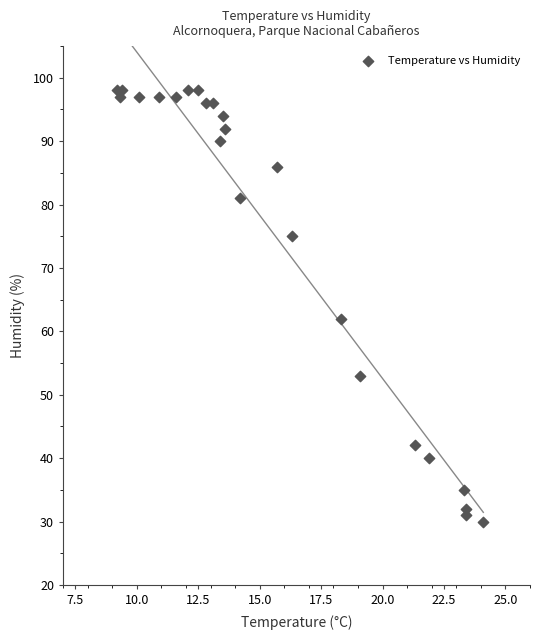

What Y value in the scatter plot is closest to 64?

62